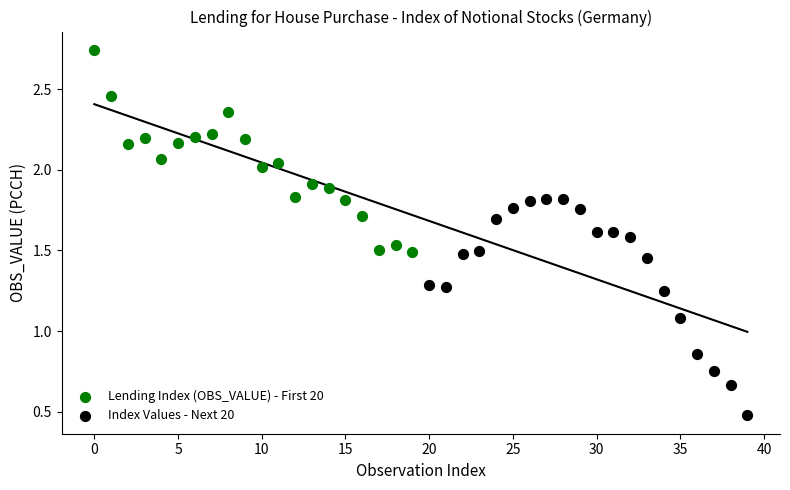

Which series contains the lowest Y value?

Index Values - Next 20